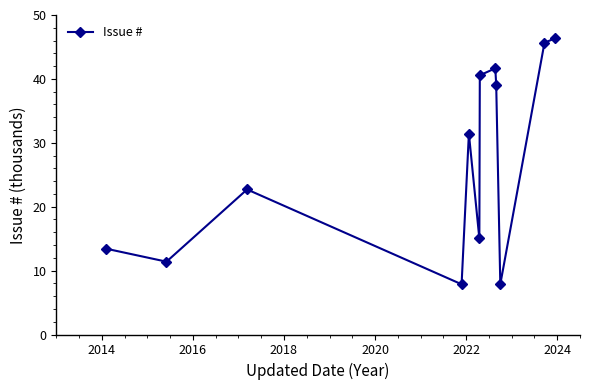

How many lines are shown in the chart?

1